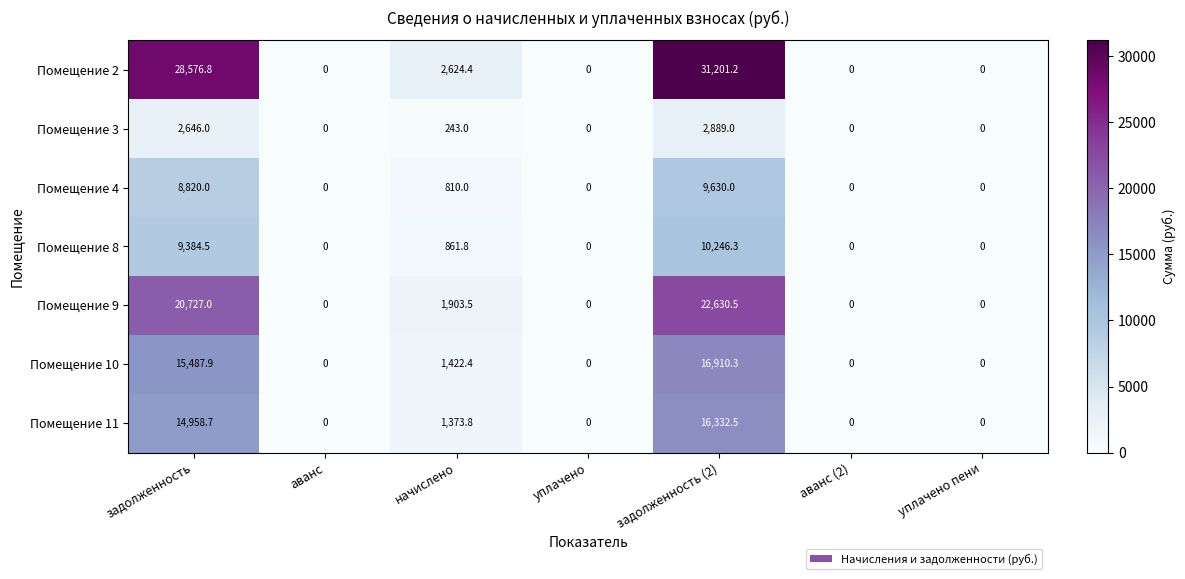

At which category is the sum across all series the highest?

задолженность (2)